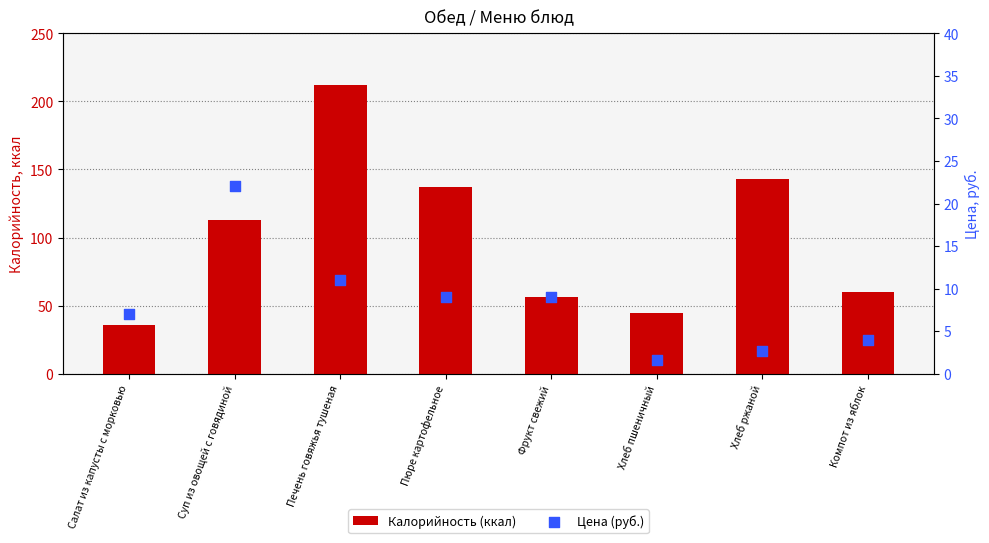

Which series has the largest total across all categories?

Калорийность (ккал)